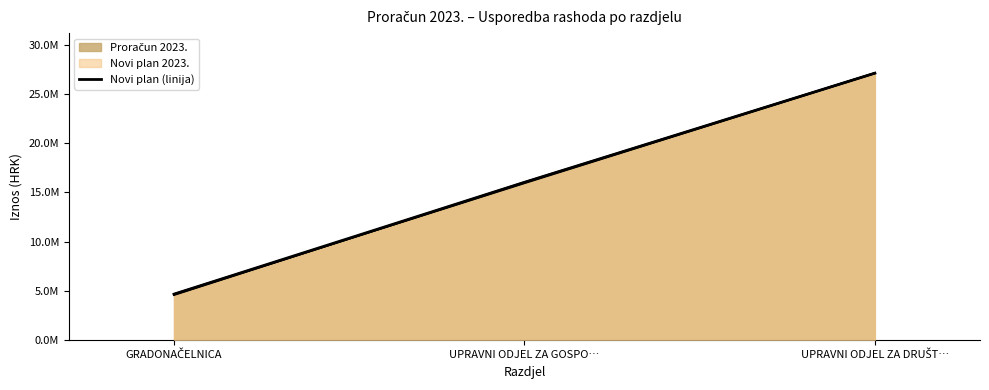

At which label is the value closest to 15892326?

UPRAVNI ODJEL ZA GOSPO…